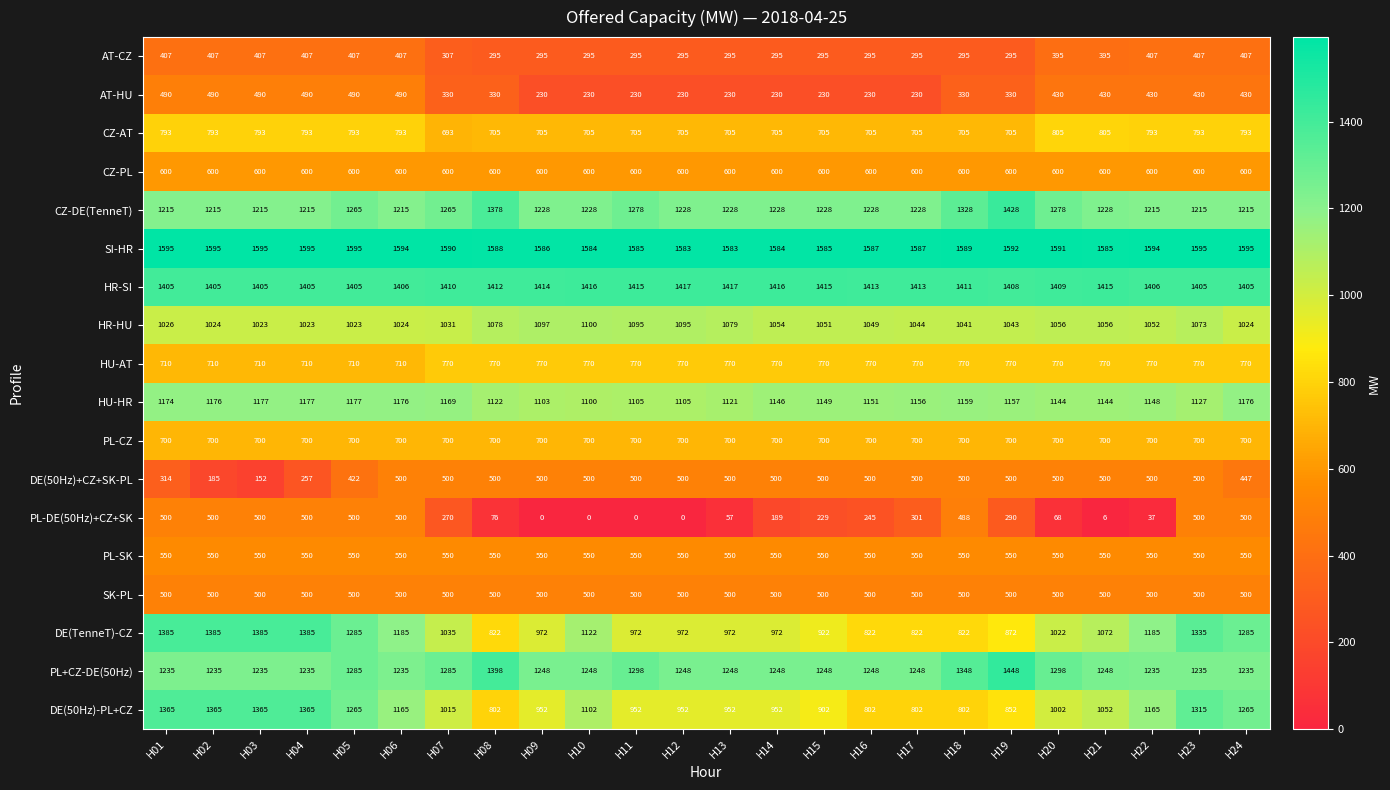

What is the greatest value displayed?

1595